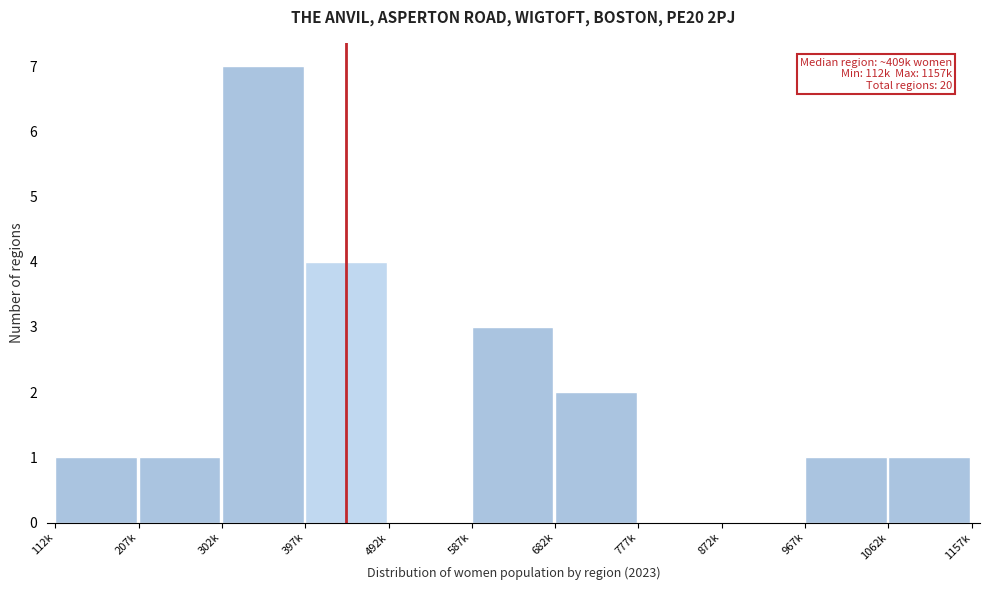

Reading right to left, what are all the values shown in this chart?

1062k=1	967k=1	872k=0	777k=0	682k=2	587k=3	492k=0	397k=4	302k=7	207k=1	112k=1